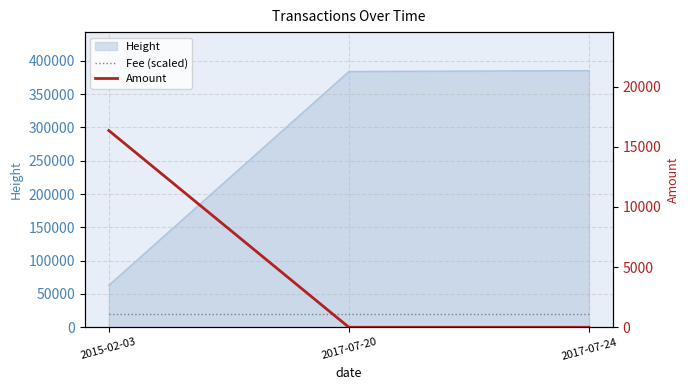

Which series has the largest total across all categories?

Fee (scaled)